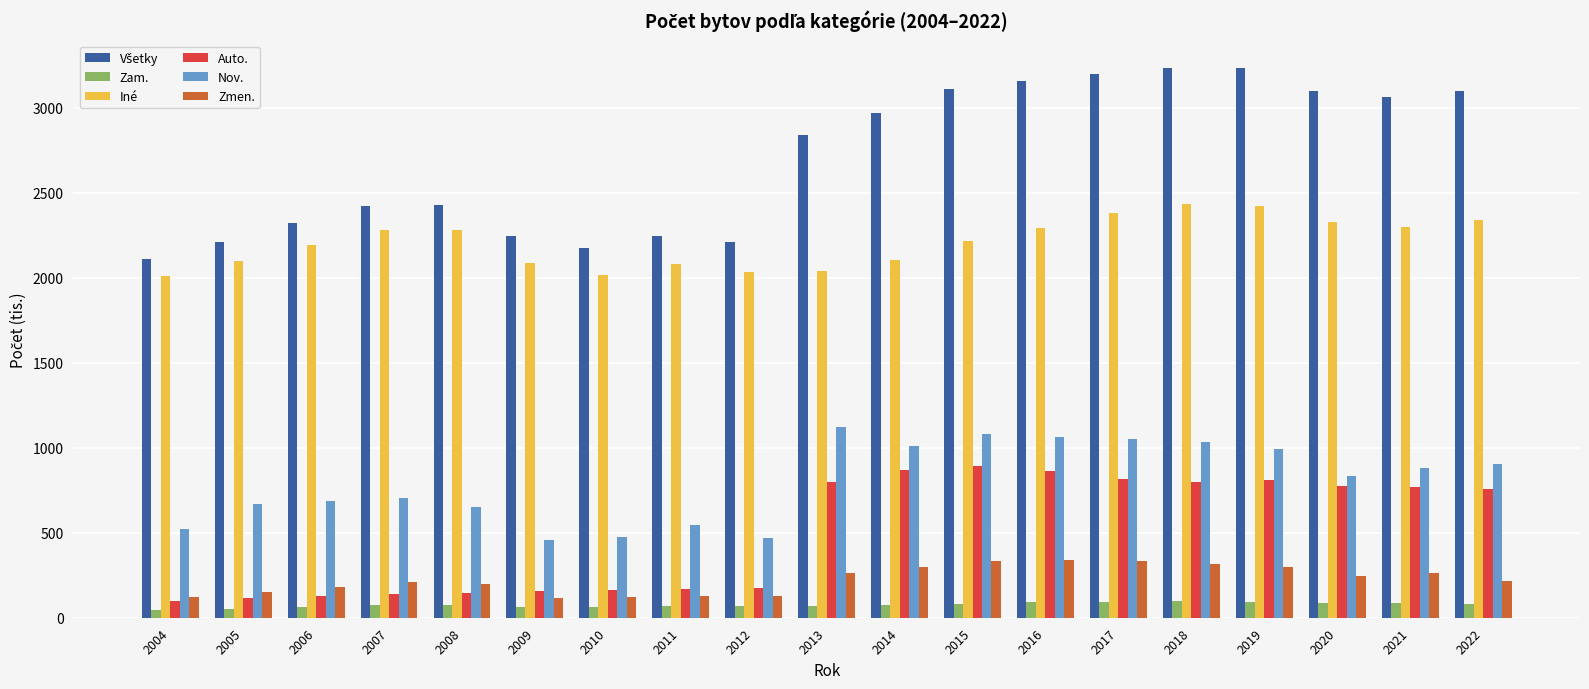

Count the number of categories in the chart.

19